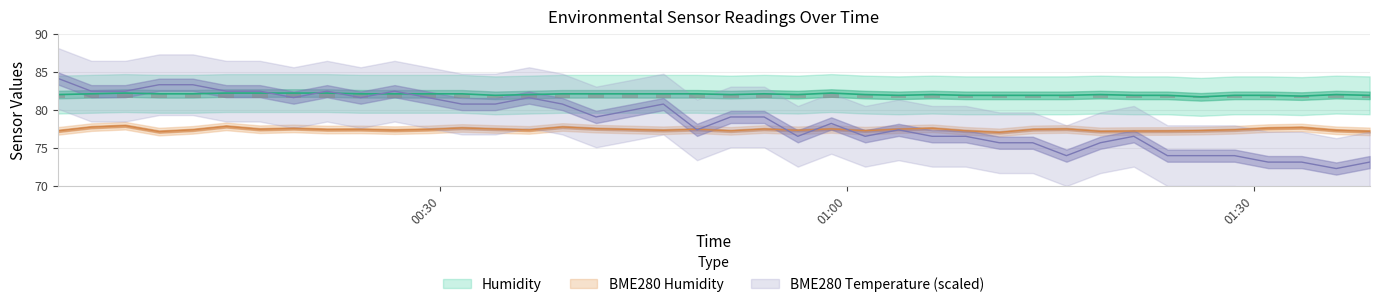

Reading left to right, list all the values displayed in this chart.

BME280_humidity: 77.2	77.7	77.9	77.1	77.3	77.8	77.4	77.5	77.4	77.4	77.3	77.4	77.6	77.5	77.3	77.7	77.5	77.4	77.3	77.4	77.2	77.5	77.3	77.5	77.2	77.4	77.6	77.2	77.0	77.4	77.5	77.2	77.2	77.2	77.2	77.4	77.6	77.7	77.3	77.2
Humidity: 82.0	82.1	82.2	82.1	82.1	82.2	82.2	82.2	82.2	82.1	82.1	82.1	82.1	81.9	82.0	82.1	82.1	82.1	82.1	82.1	82.0	82.1	82.0	82.2	82.0	81.9	82.0	81.9	81.9	81.9	81.9	82.0	81.9	81.9	81.7	81.9	81.9	81.8	82.0	81.9
BME280_temperature: 84.2	82.5	82.5	83.3	83.3	82.5	82.5	81.6	82.5	81.6	82.5	81.6	80.8	80.8	81.6	80.8	79.0	79.9	80.8	77.4	79.0	79.0	76.5	78.2	76.5	77.4	76.5	76.5	75.7	75.7	74.0	75.7	76.5	74.0	74.0	74.0	73.1	73.1	72.2	73.1